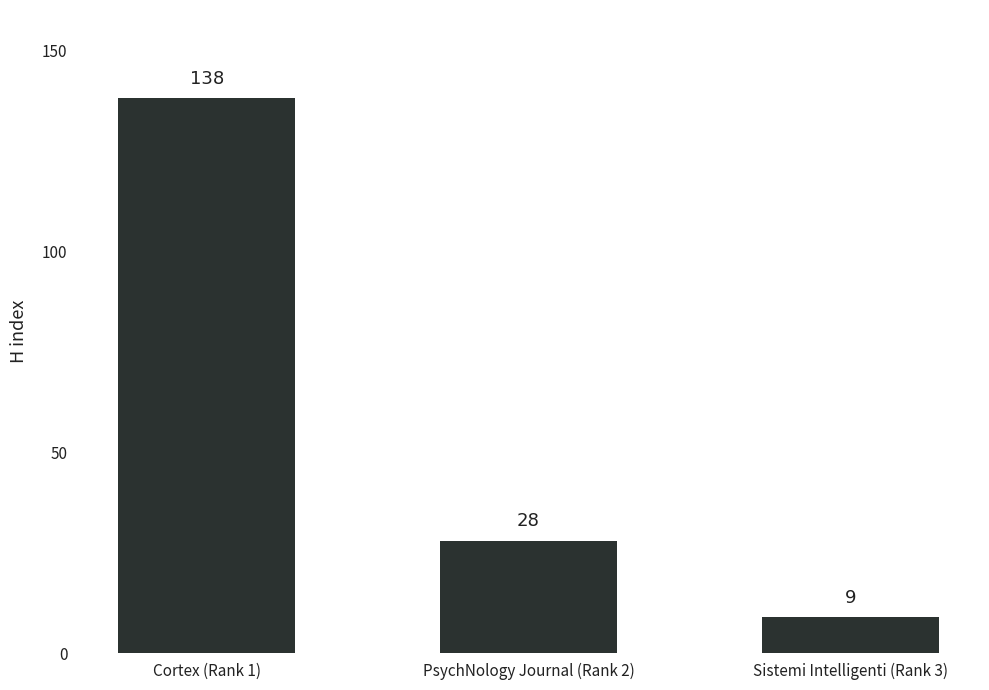

What is the ratio of the value at Sistemi Intelligenti (Rank 3) to the value at PsychNology Journal (Rank 2)?

0.3